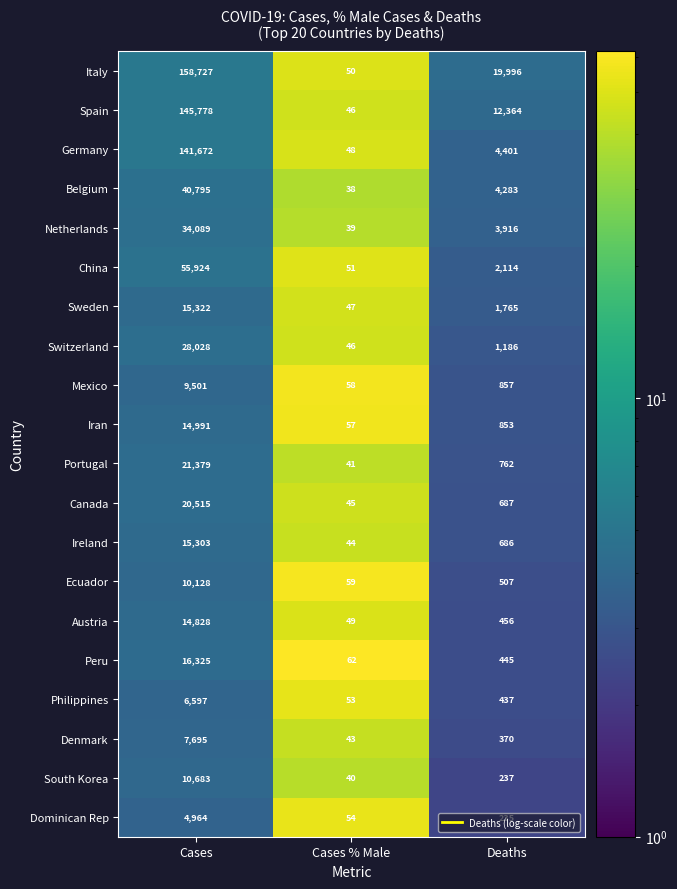

How many categories are shown in the chart?

3